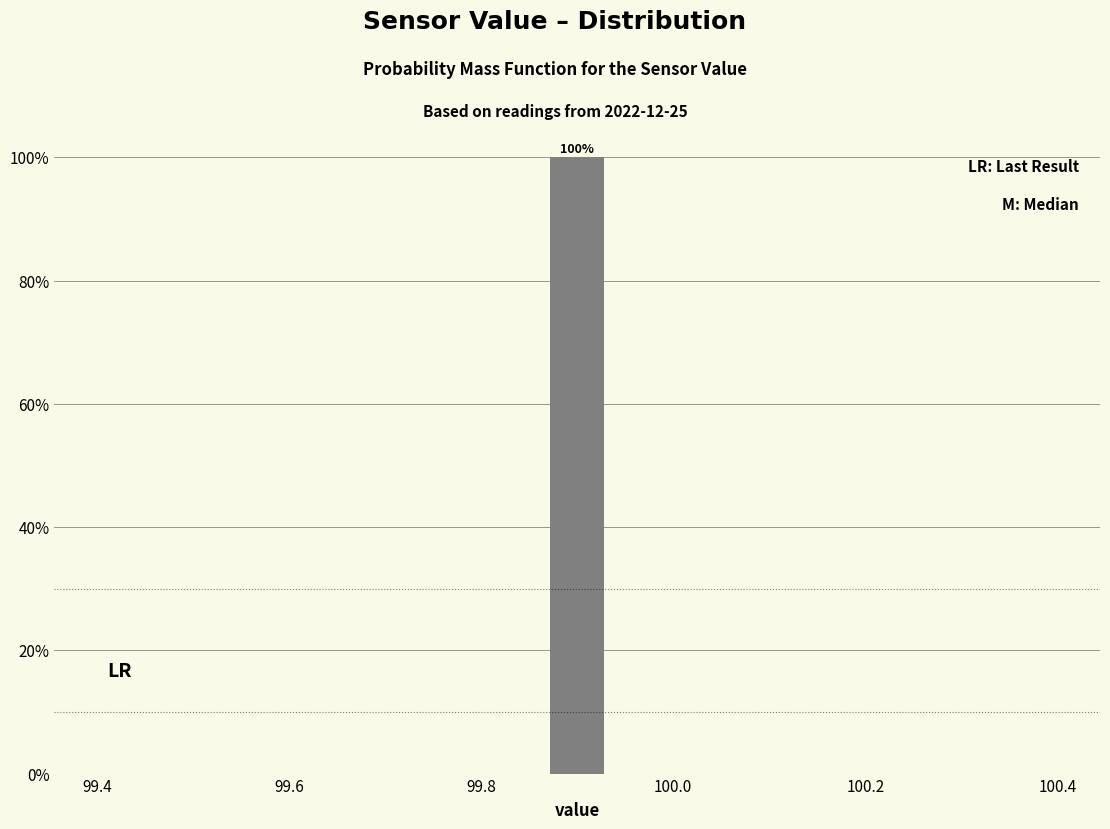

Read against the x-axis, roughly where is the centre of the tallest bar?

99.90